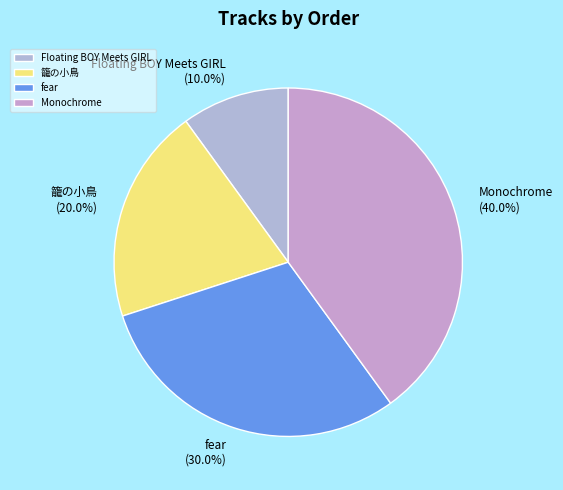

Approximately how many times larger is the value at Monochrome compared to fear?

1.3